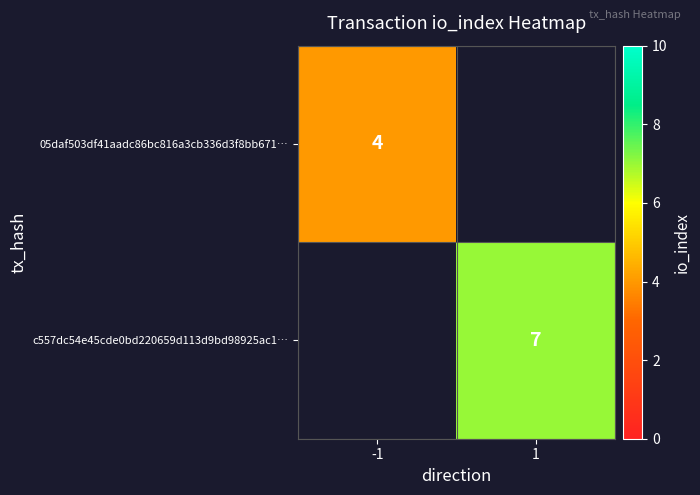

At which category does the chart reach its minimum across all series?

1